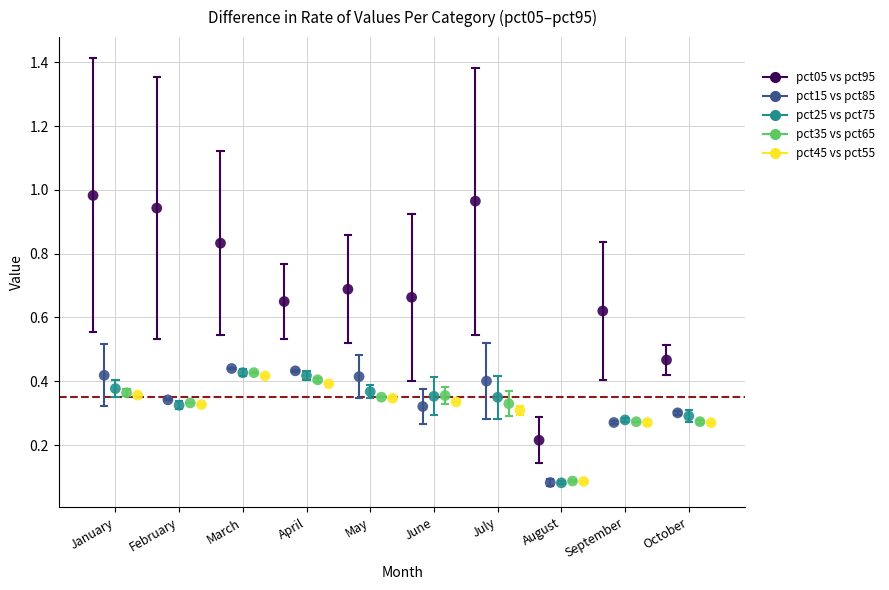

Which series has the largest Y range (max minus min)?

pct05 vs pct95